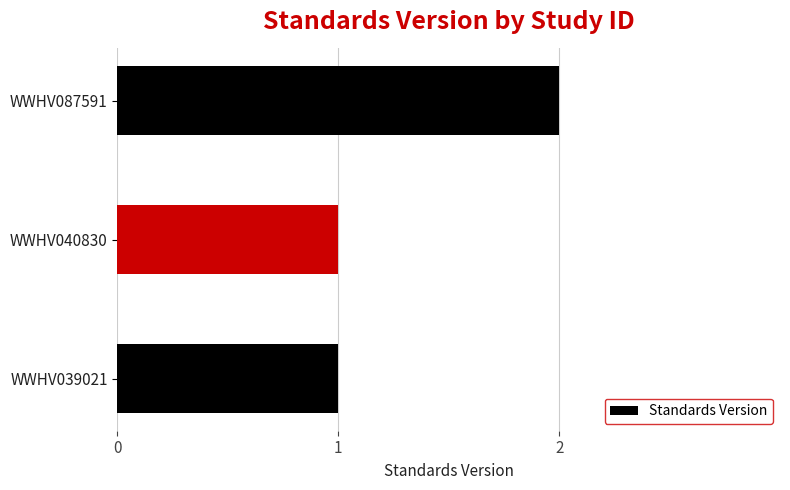

Are the bars grouped side by side (vs. stacked)?

No